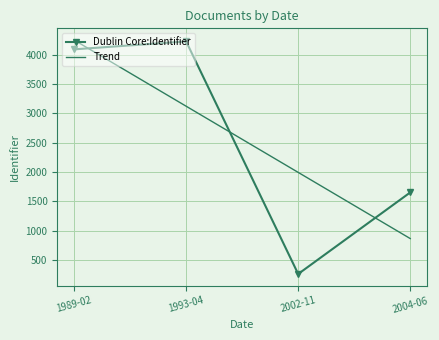

How many intersections are there between Trend and Dublin Core:Identifier?

3